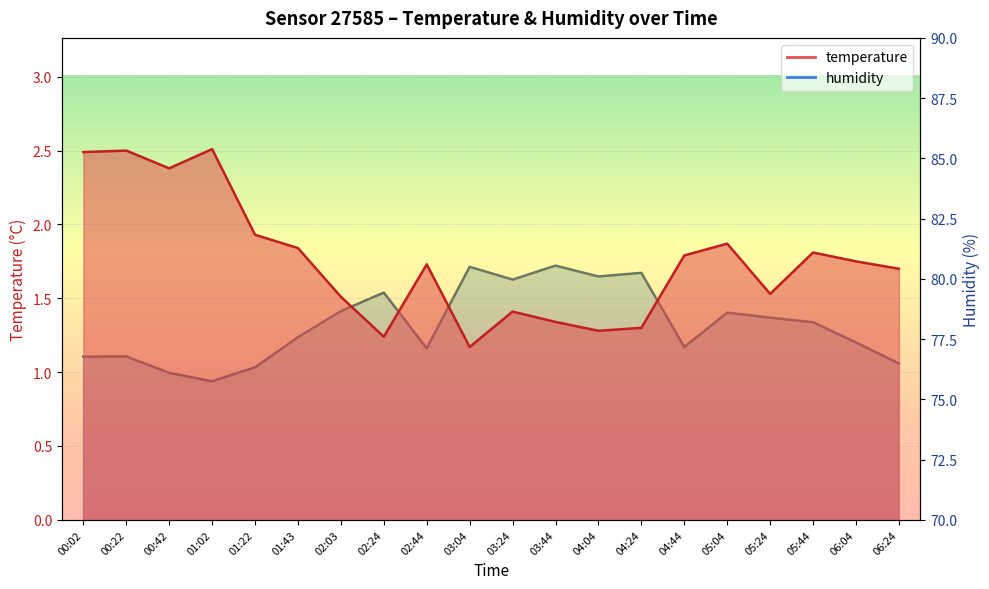

What is the highest value of the humidity series?

80.5